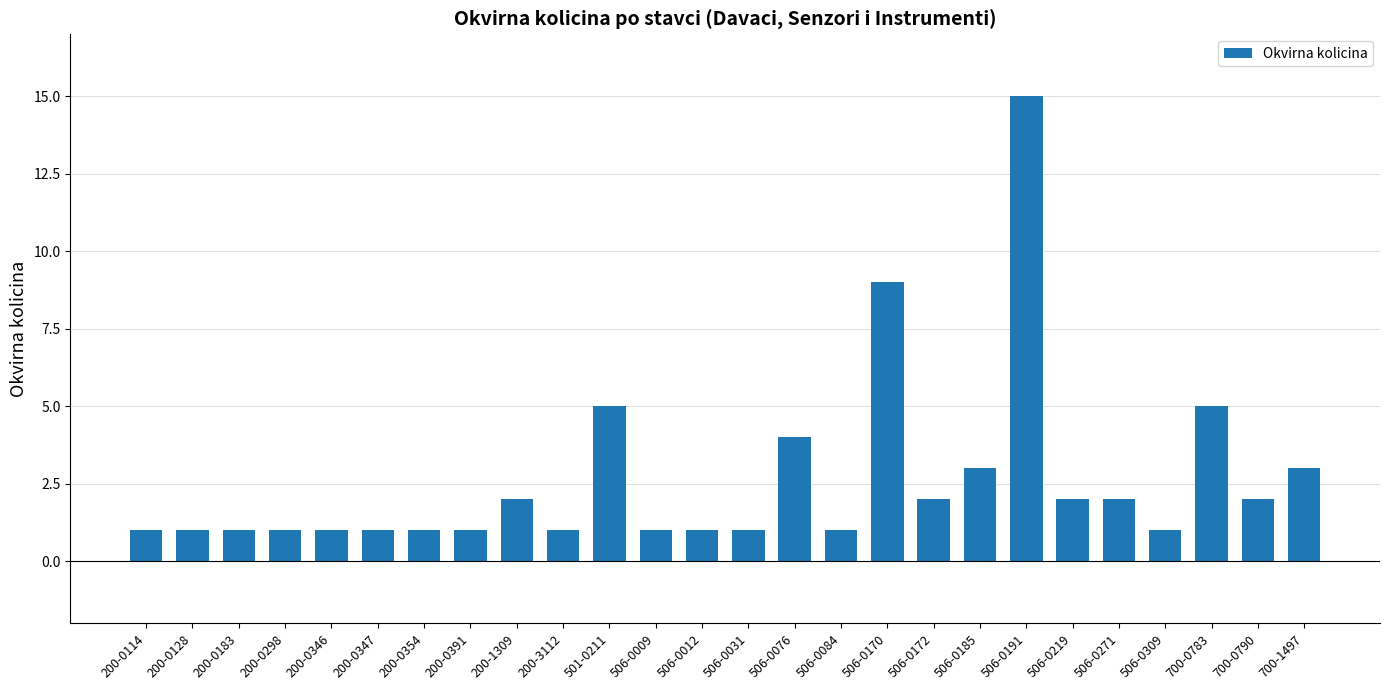

How many distinct data groups are displayed?

1